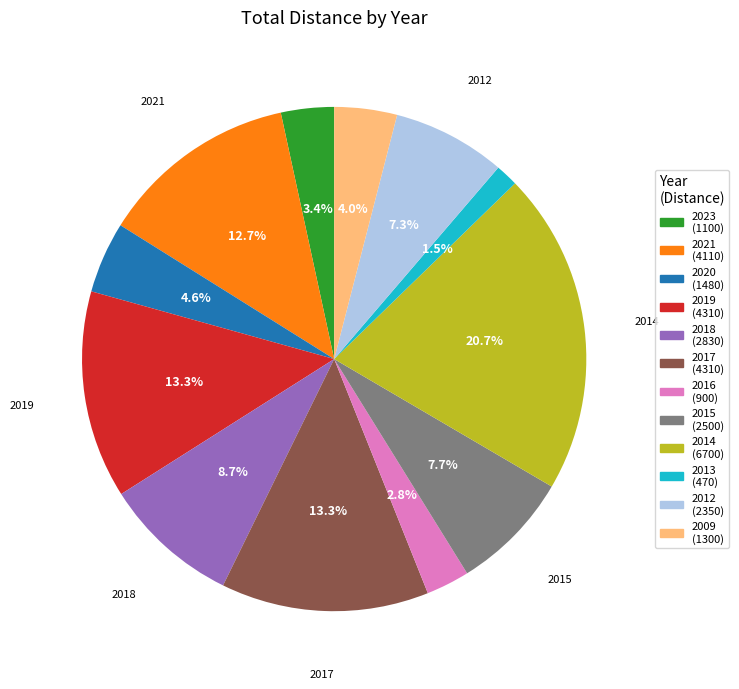

Count the number of slices in the pie.

12